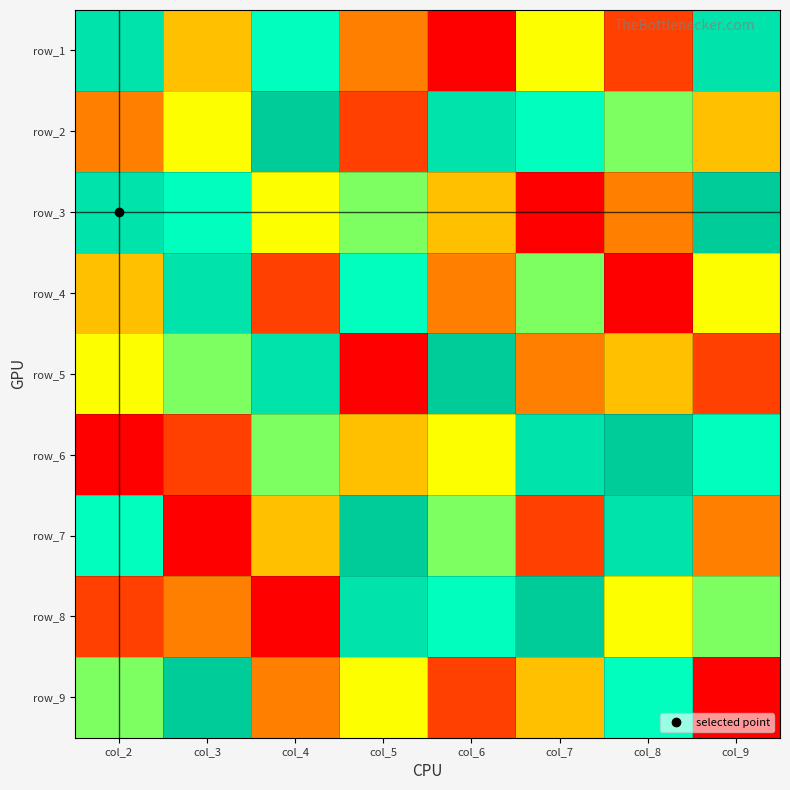

What is the average value of the row_7 series?

5